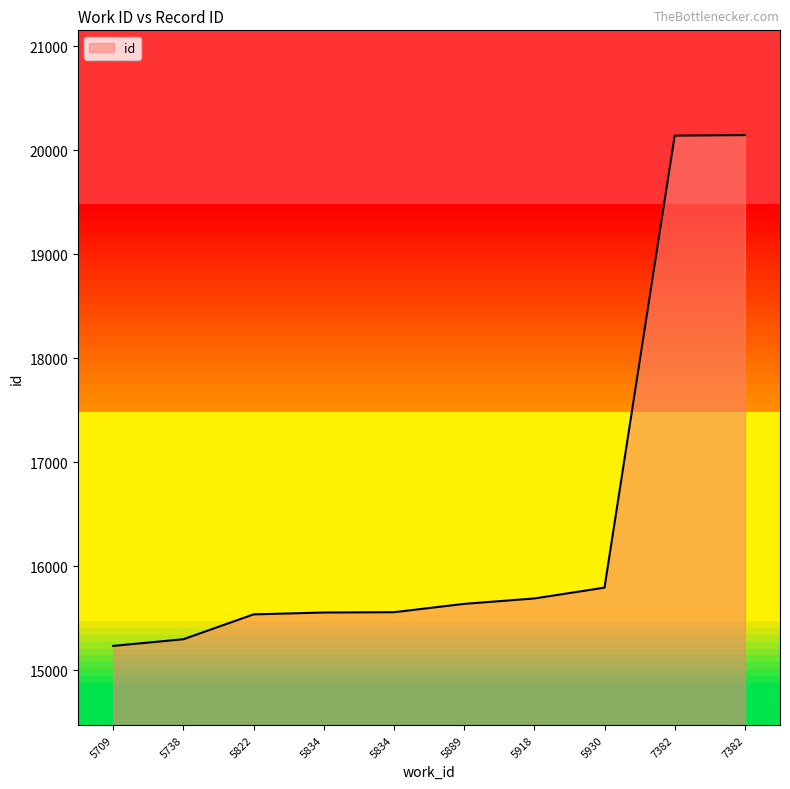

What is the difference between the second highest and second lowest values?

4841